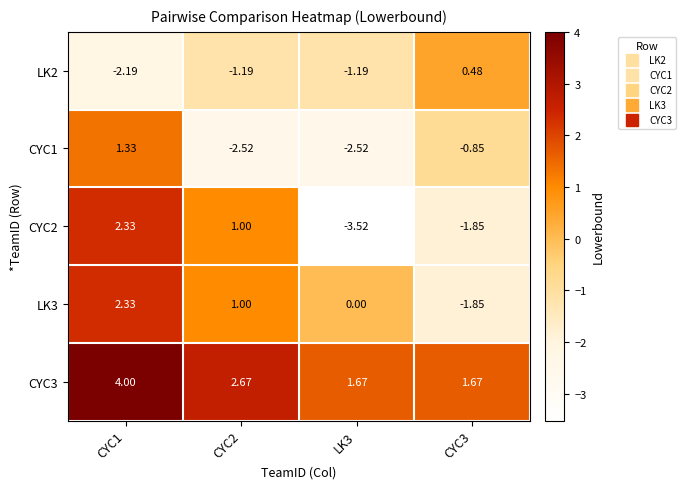

Is the value of CYC1 at CYC3 greater than the value of LK3 at CYC3?

Yes